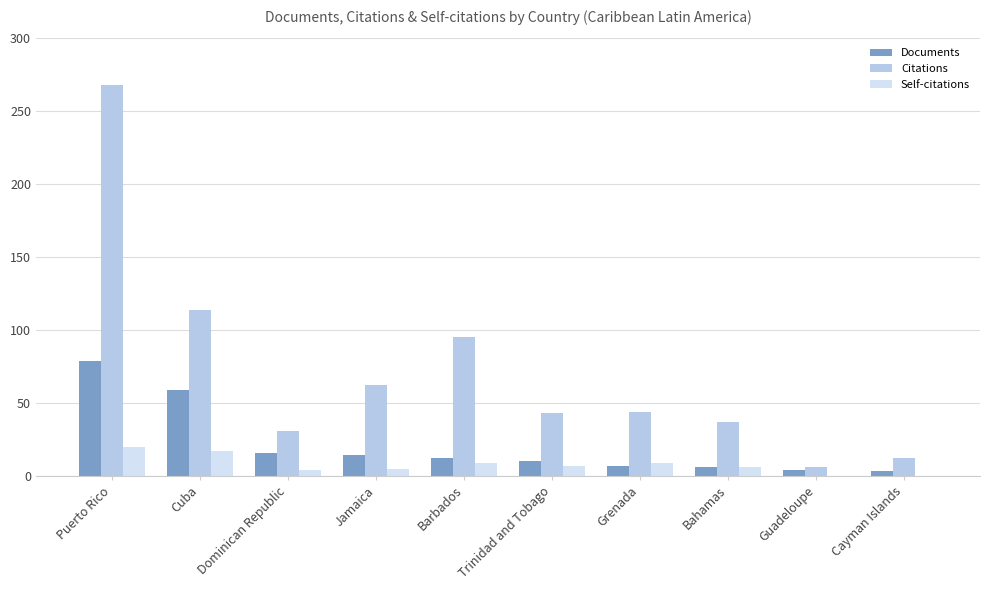

What is the sum of all Documents values?

210